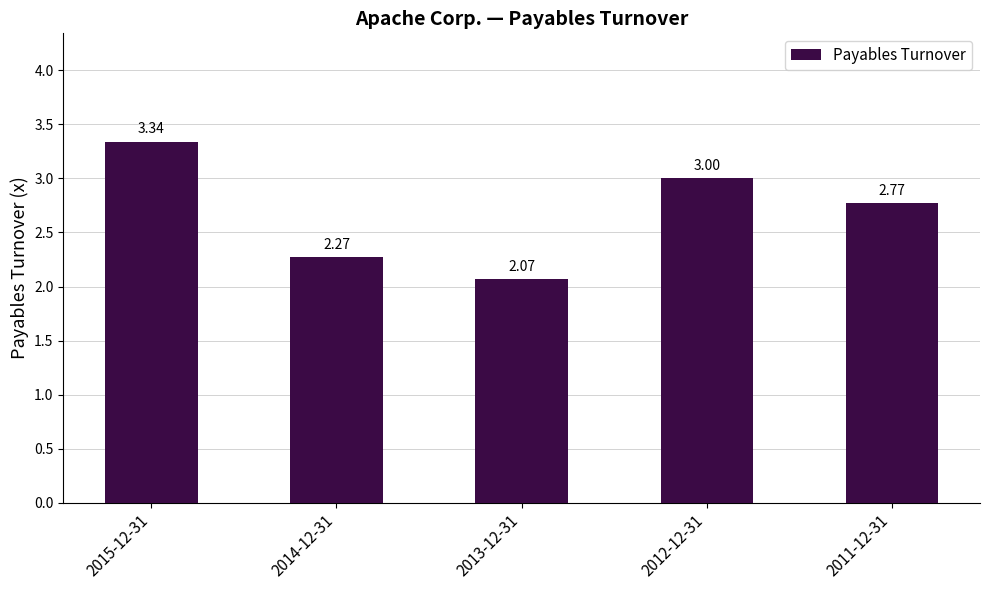

What is the difference between the maximum and minimum values?

1.3